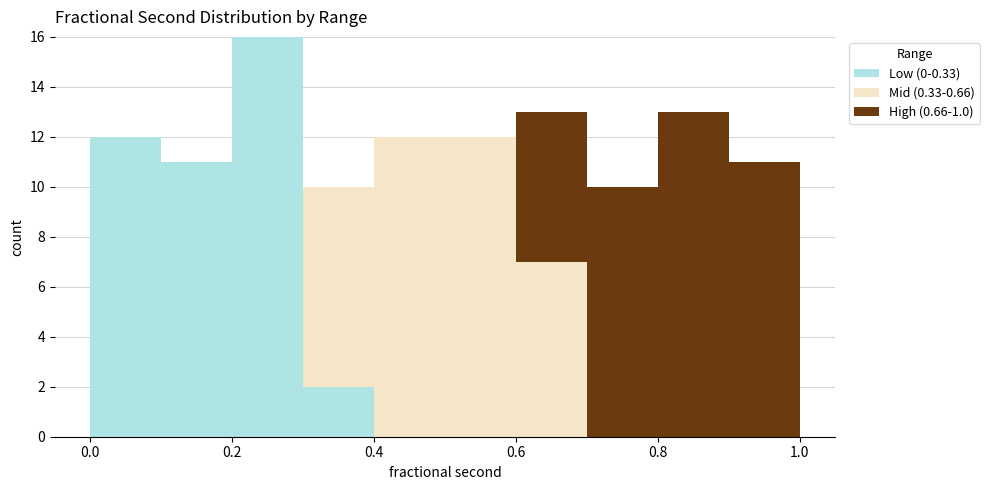

Which range on the x-axis has the tallest stacked bar (by total height)?

0.2 to 0.3